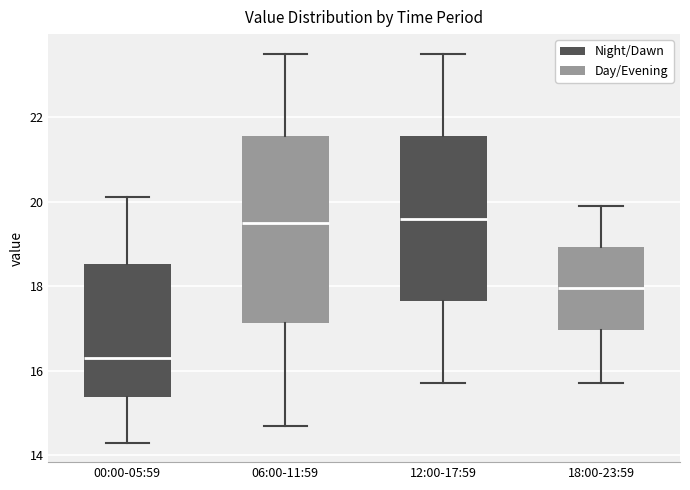

Reading left to right, transcribe this box plot: for each box, give where its median line is, the range the box spans, and where its two whiskers end, as read against the y-axis. The values are not printed on the chart, so give them approximately, as read against the axis.

00:00-05:59: median 16.4, box 15.4 to 18.6, whiskers 14.4 to 20.2
06:00-11:59: median 19.6, box 17.2 to 21.6, whiskers 14.8 to 23.6
12:00-17:59: median 19.6, box 17.6 to 21.6, whiskers 15.8 to 23.6
18:00-23:59: median 18.0, box 17.0 to 19.0, whiskers 15.8 to 20.0